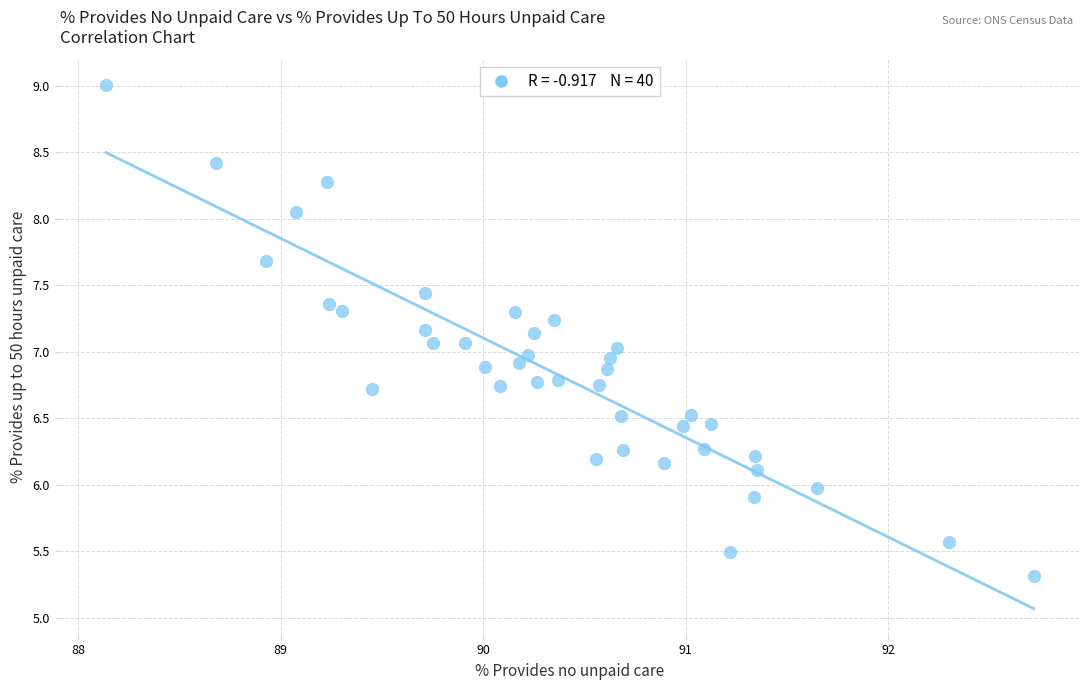

What is the range of Y values (max minus min)?

3.7